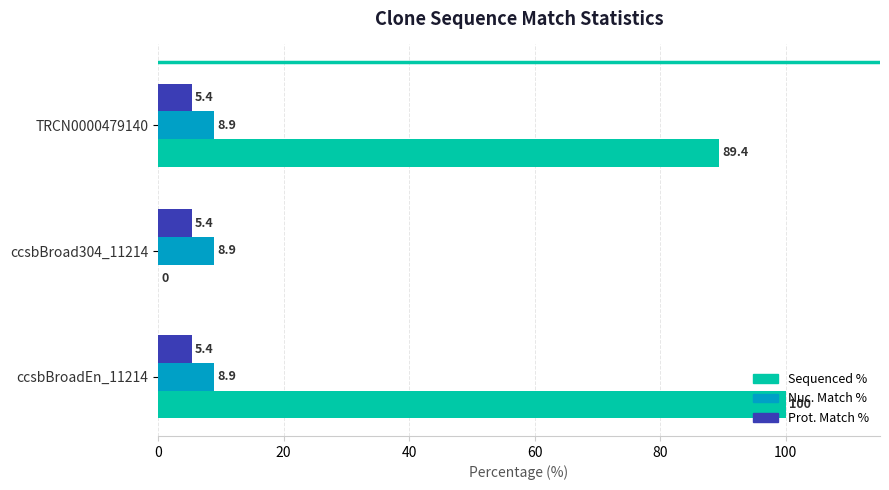

What is the sum of all Prot. Match % values?

16.2